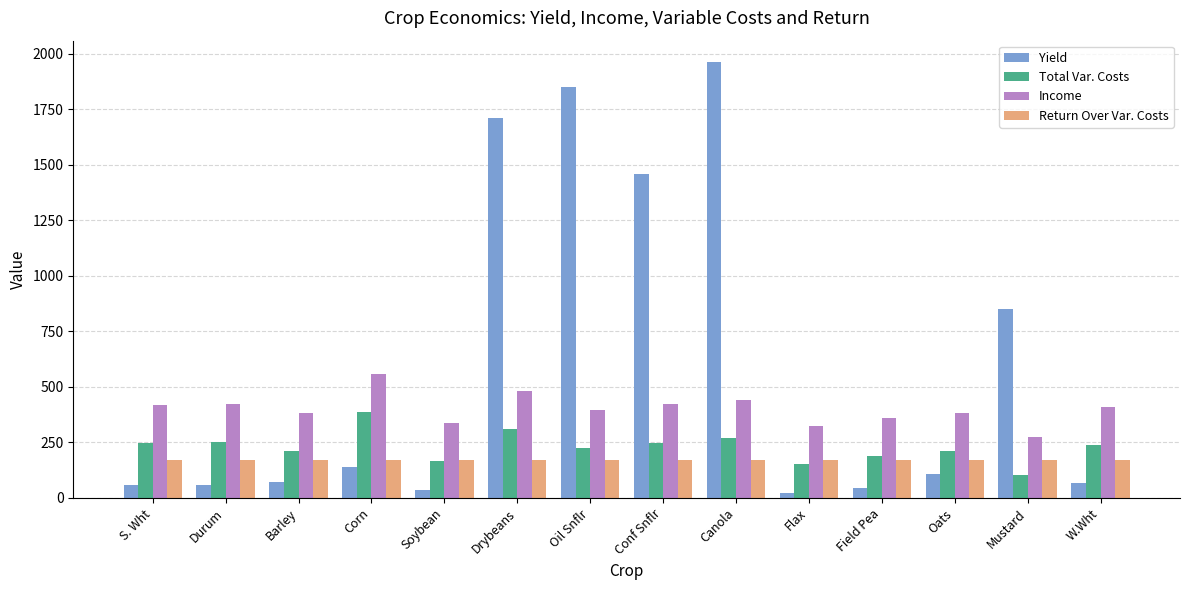

What are all the series names shown in the legend?

Yield, Total Var. Costs, Income, Return Over Var. Costs